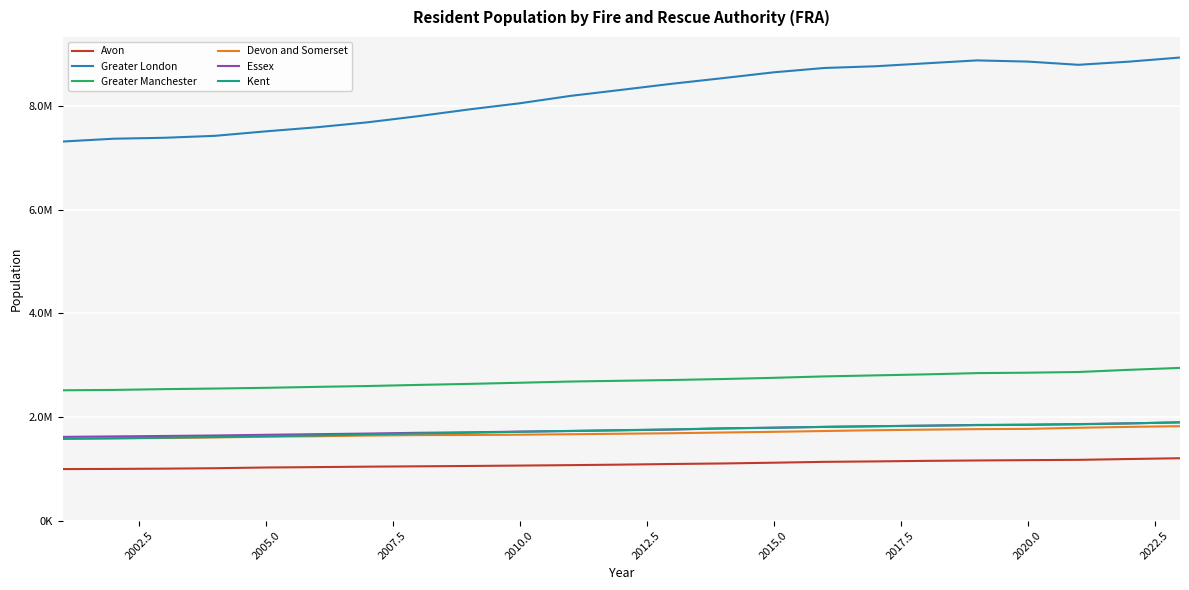

At how many categories does at least one series exceed 3992067?

23